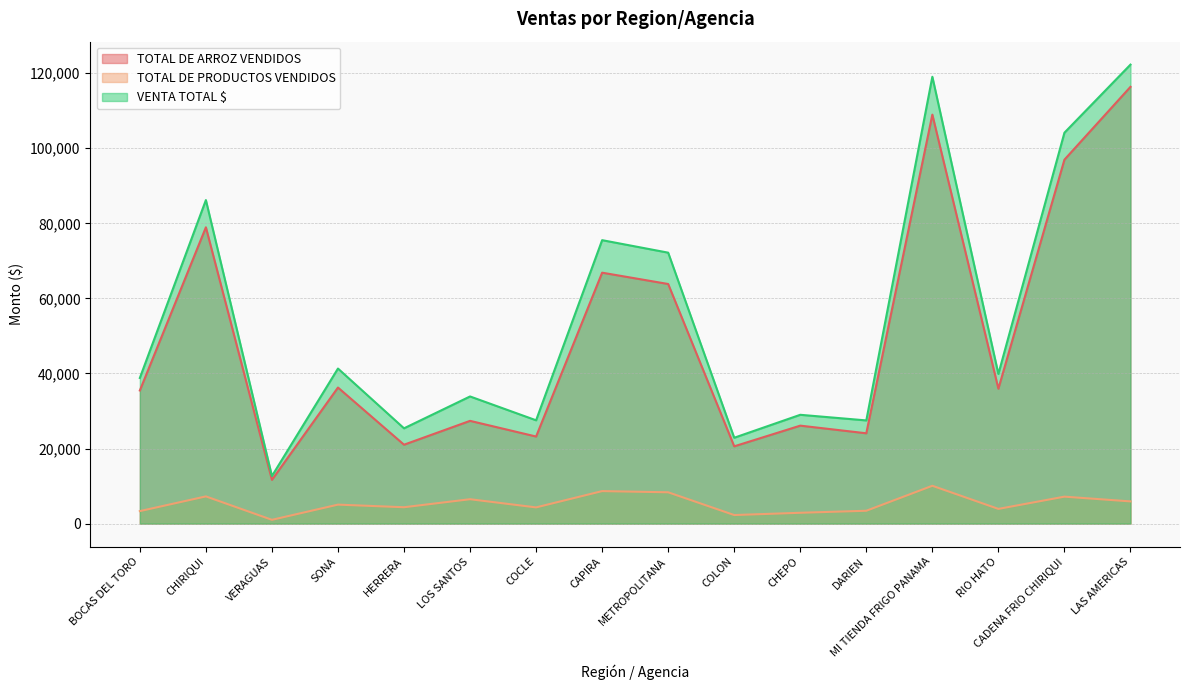

How many data points in TOTAL DE PRODUCTOS VENDIDOS are above 5060?

8